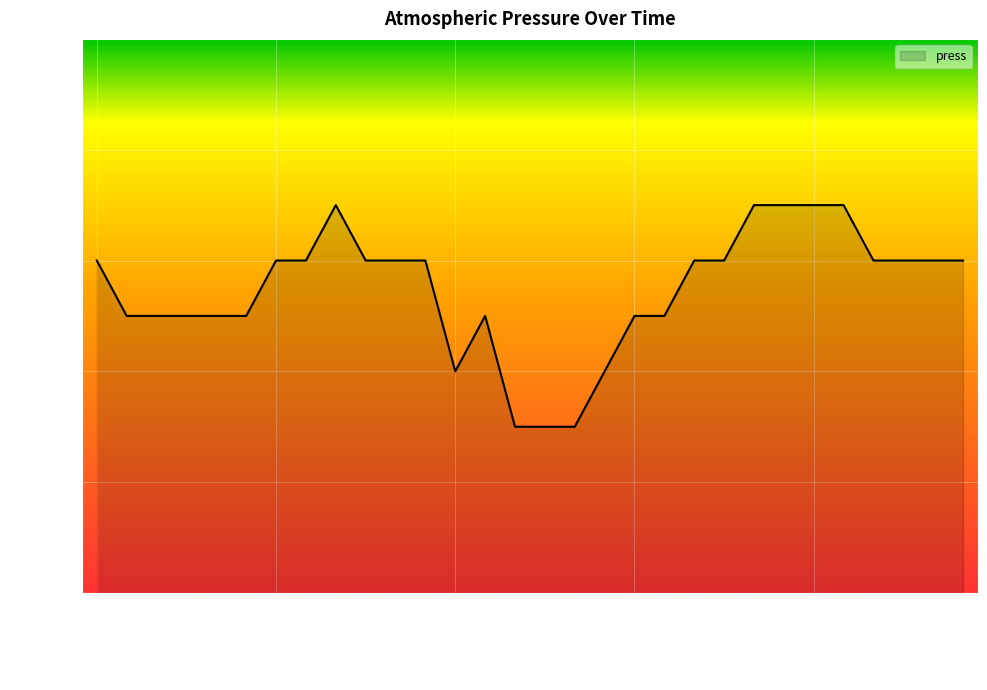

Count the number of categories in the chart.

30